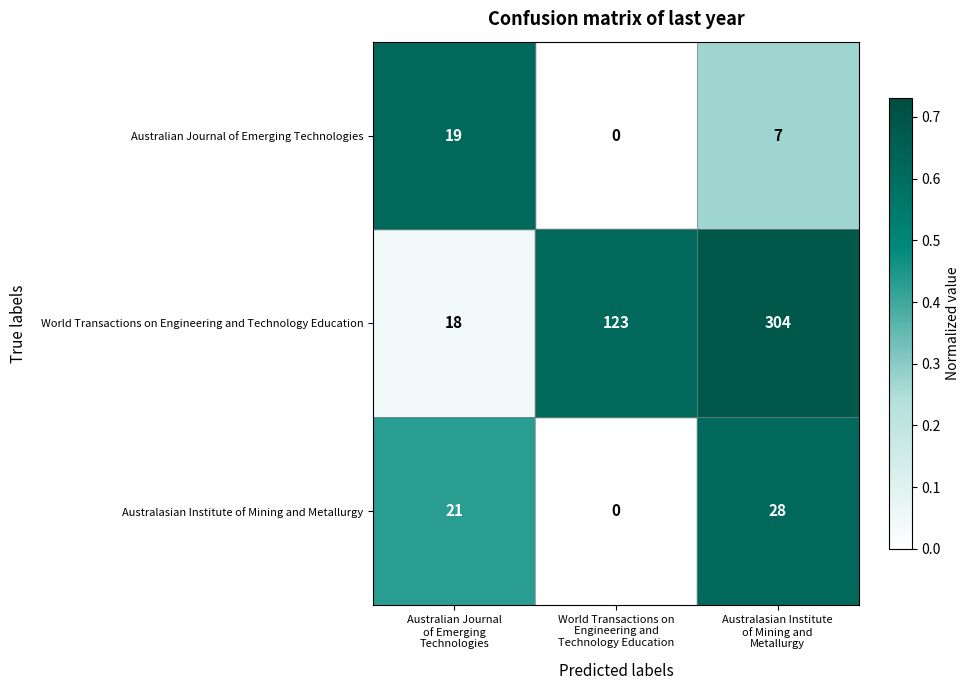

Which series has the largest total across all categories?

World Transactions on Engineering and Technology Education